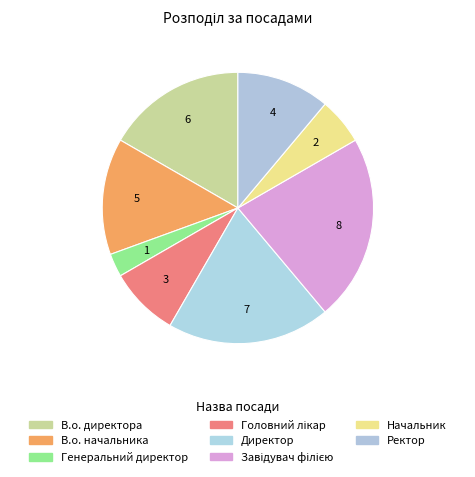

Count the number of slices in the pie.

8